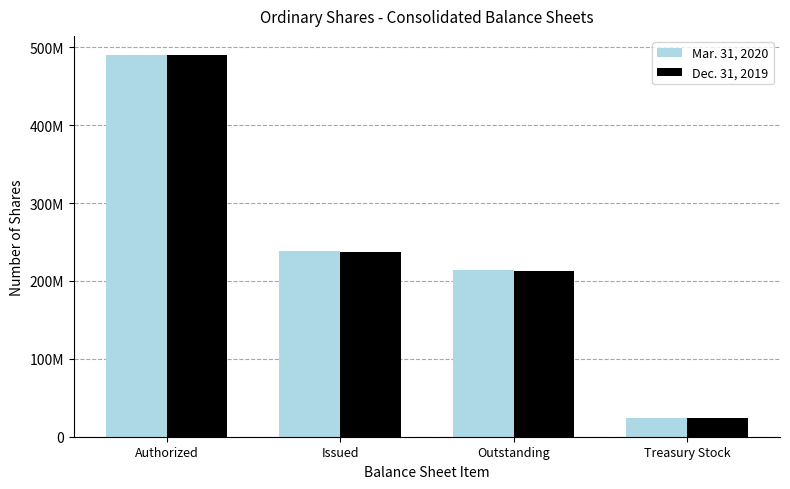

At which category does the chart reach its peak across all series?

Authorized